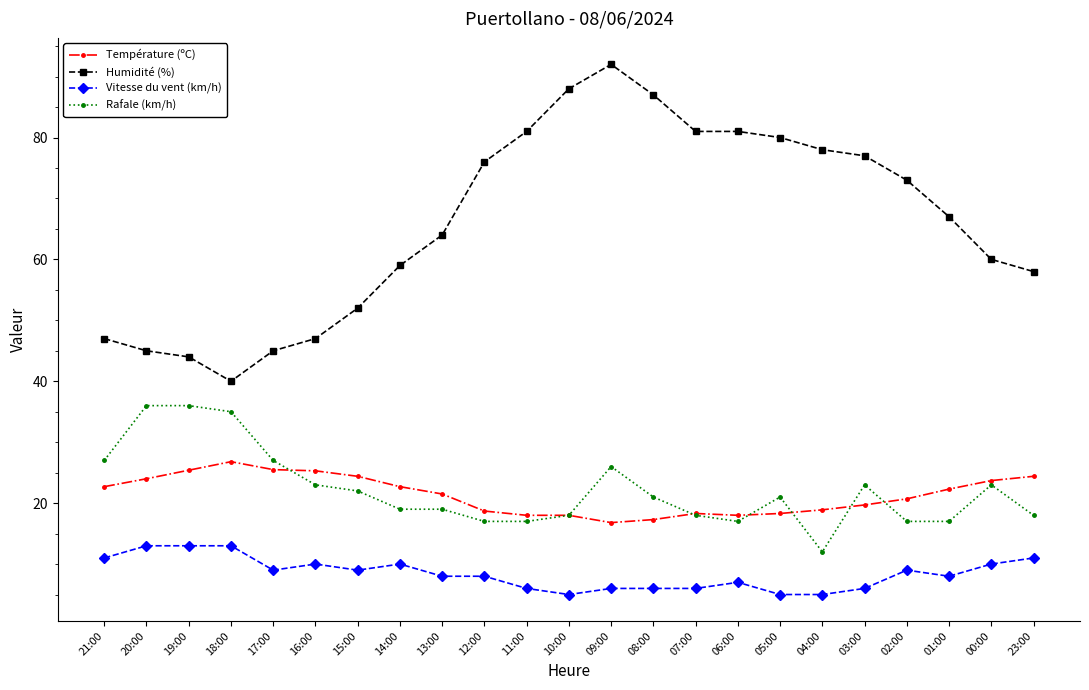

At how many categories does at least one series exceed 12?

23